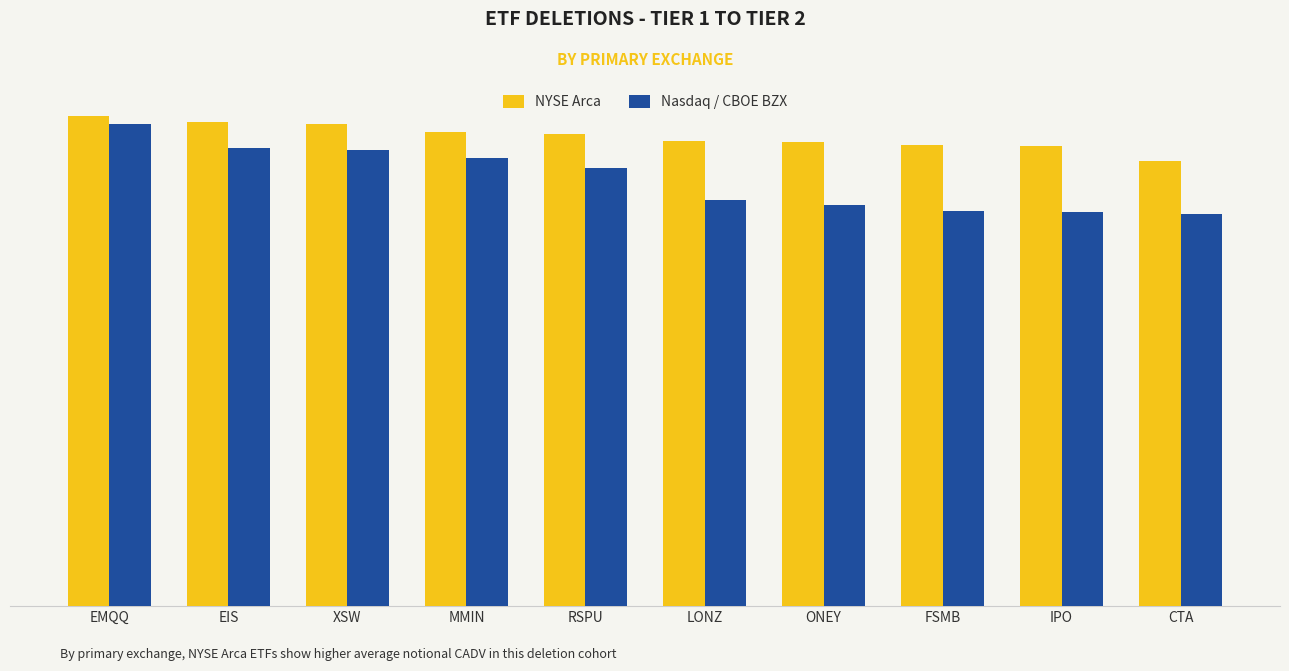

Does the chart contain any negative values?

No